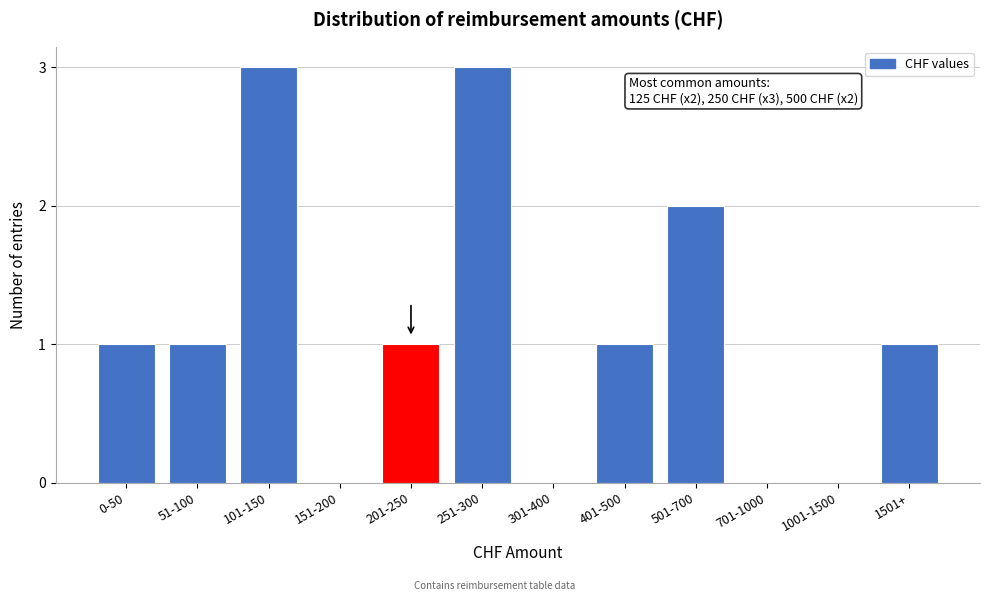

Reading right to left, list all the values displayed in this chart.

1501+=1	1001-1500=0	701-1000=0	501-700=2	401-500=1	301-400=0	251-300=3	201-250=1	151-200=0	101-150=3	51-100=1	0-50=1